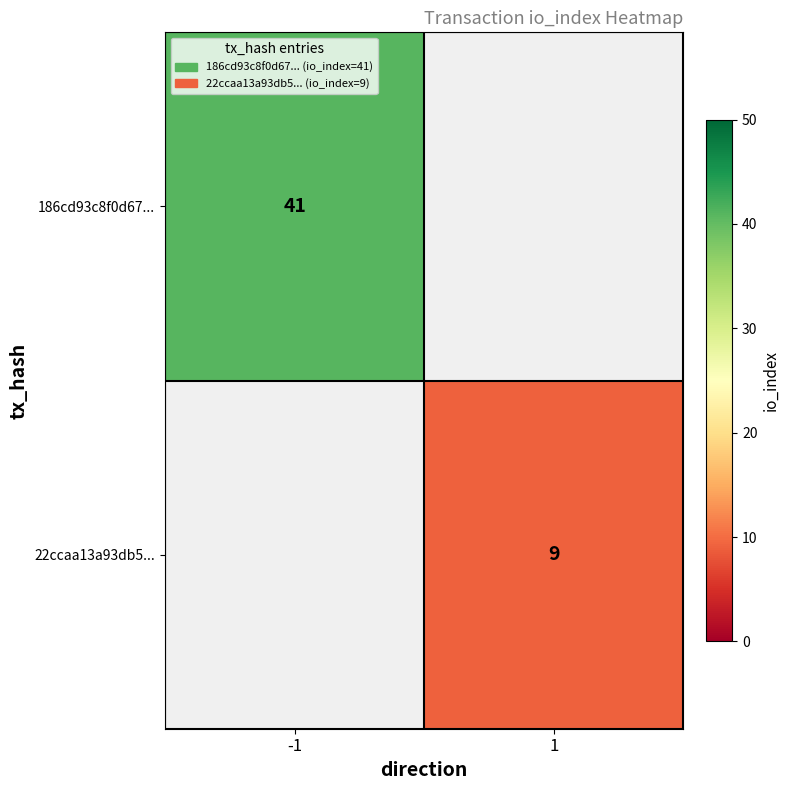

At how many categories does at least one series exceed 17?

1